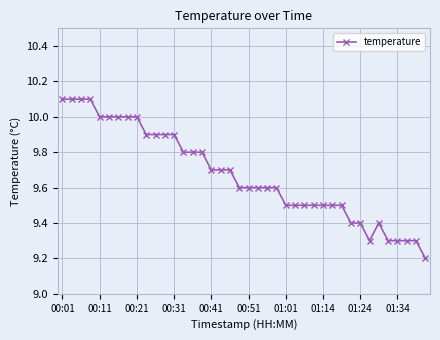

What is the minimum value shown in the chart?

9.2